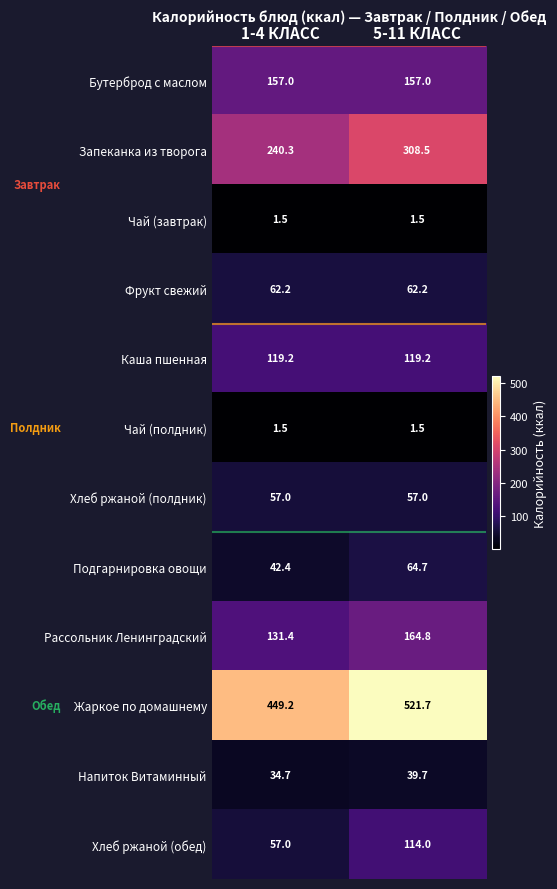

Reading left to right, transcribe all the data shown in this chart.

Бутерброд с маслом: 157.0	157.0
Запеканка из творога: 240.3	308.5
Чай (завтрак): 1.5	1.5
Фрукт свежий: 62.2	62.2
Каша пшенная: 119.2	119.2
Чай (полдник): 1.5	1.5
Хлеб ржаной (полдник): 57.0	57.0
Подгарнировка овощи: 42.4	64.7
Рассольник Ленинградский: 131.4	164.8
Жаркое по домашнему: 449.2	521.7
Напиток Витаминный: 34.7	39.7
Хлеб ржаной (обед): 57.0	114.0